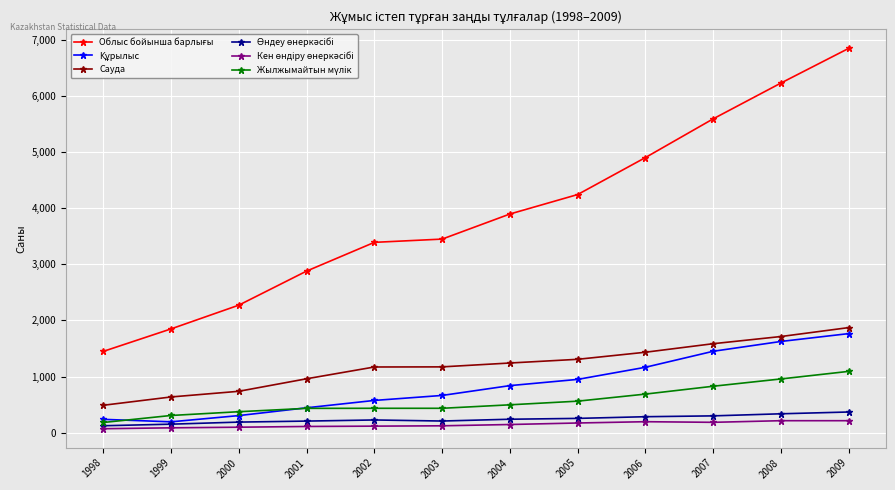

What is the spread (max minus min) of values at 2006?

4707